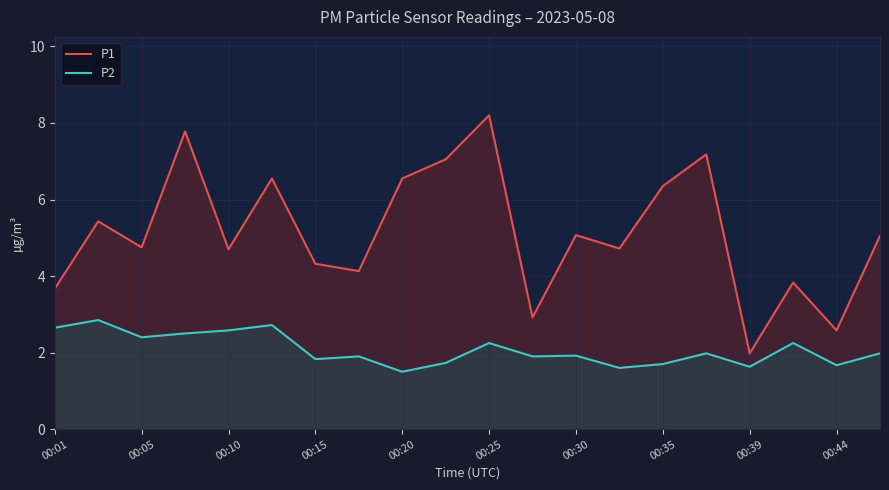

Which series has the largest total across all categories?

P1